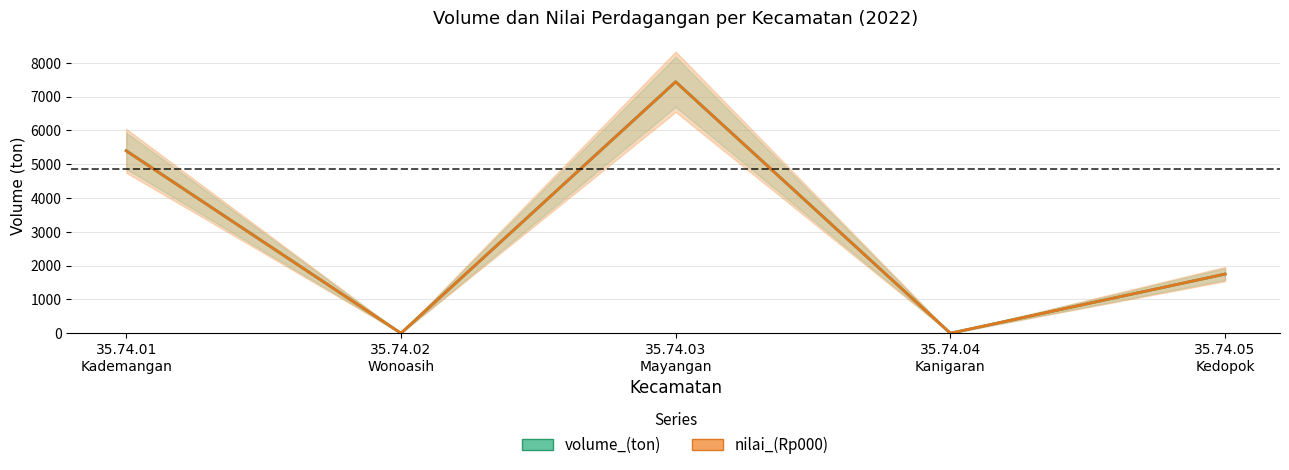

Between 35.74.03
Mayangan and 35.74.01
Kademangan, which is larger?

35.74.03
Mayangan